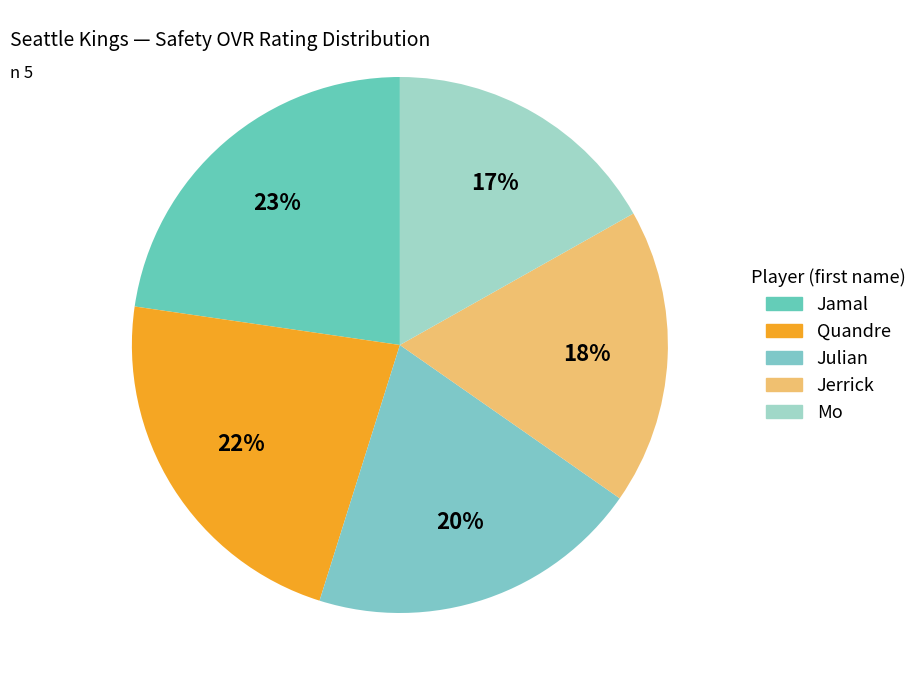

Which has a higher value, Jerrick or Julian?

Julian